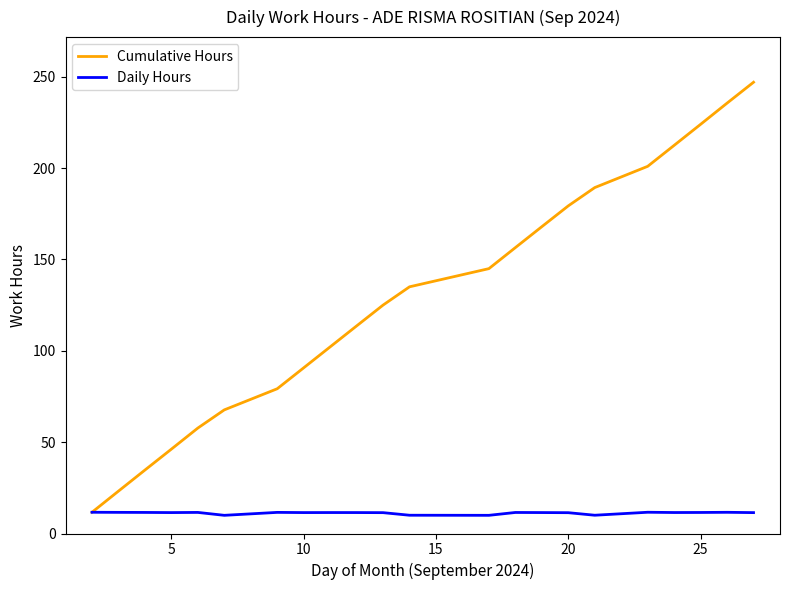

Which series has the widest spread of values?

Cumulative Hours